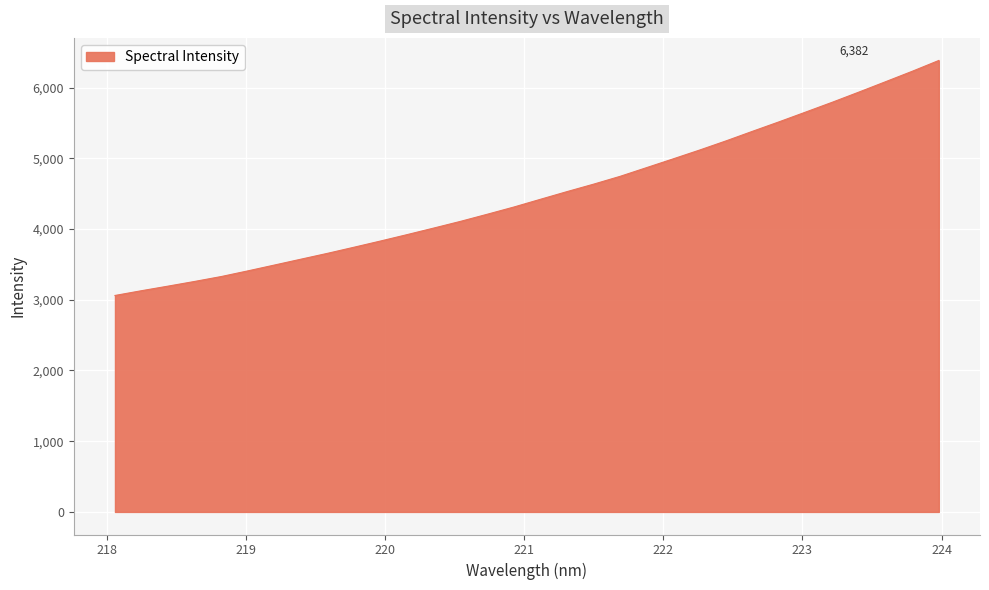

What is the difference between the maximum and minimum values?

3322.3